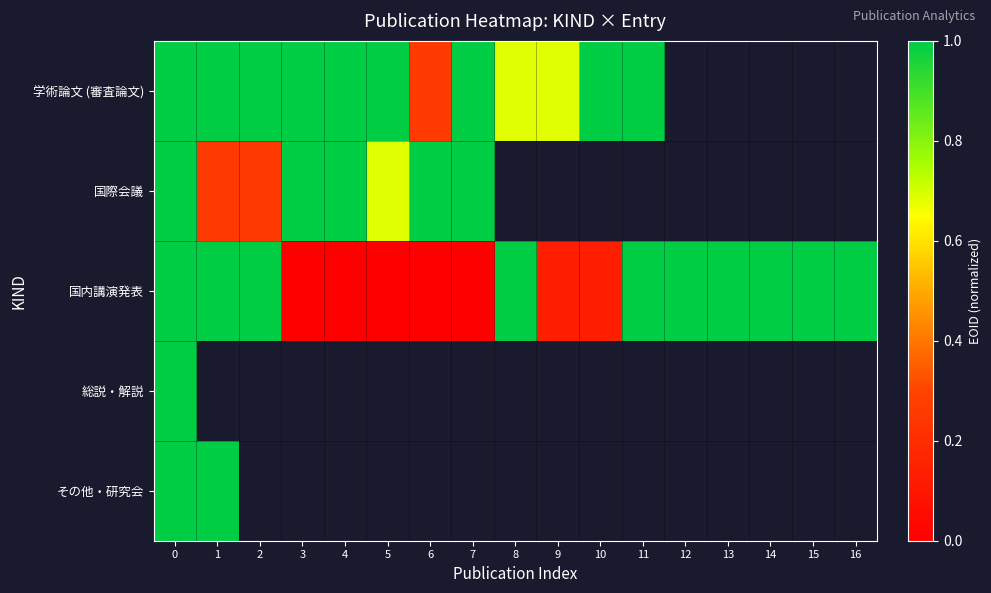

Count the number of categories in the chart.

17